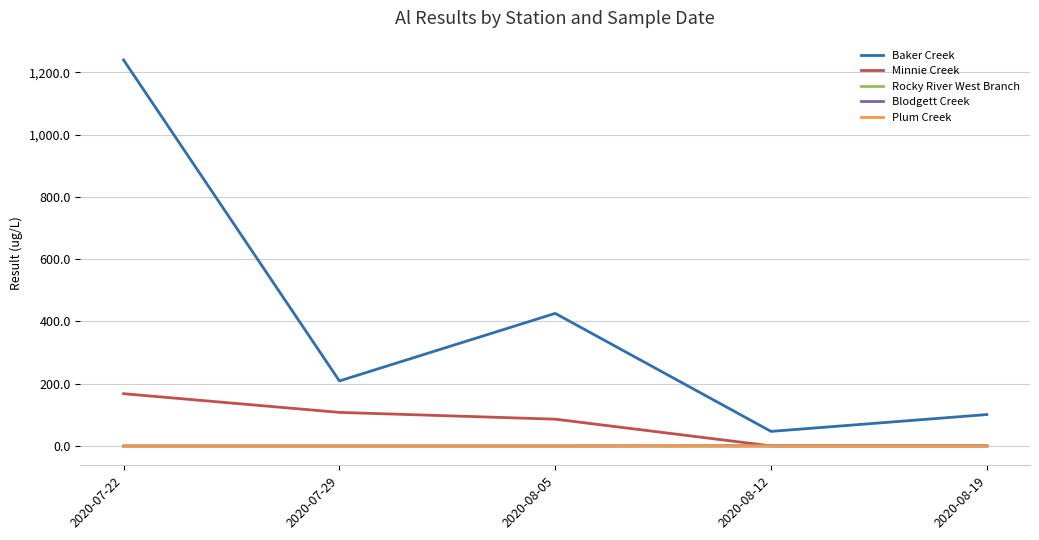

What is the maximum value for Rocky River West Branch?

0.4